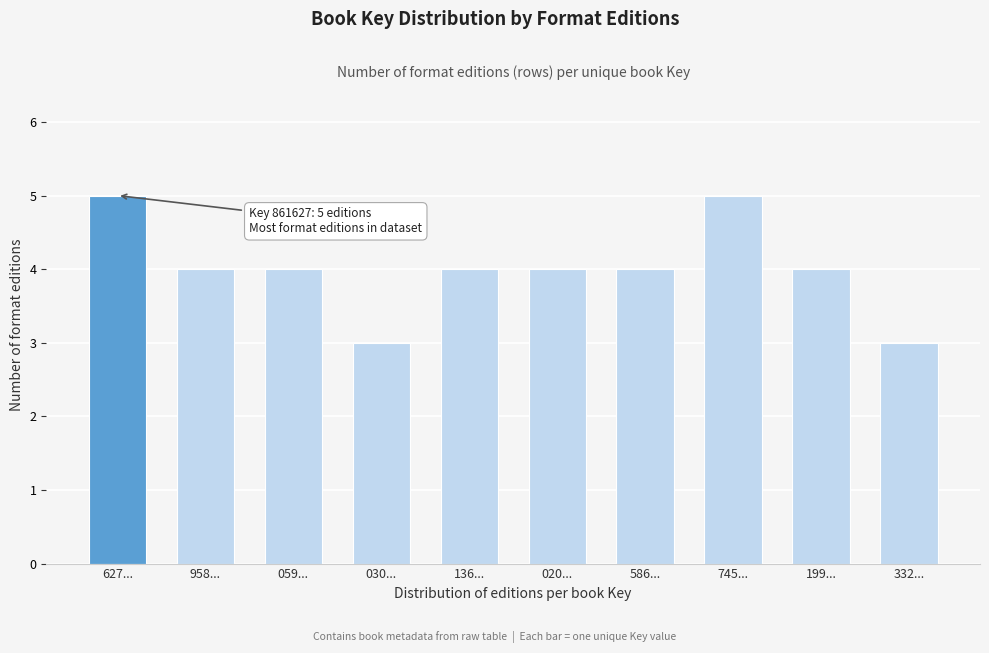

Reading right to left, what are all the values shown in this chart?

332...=3	199...=4	745...=5	586...=4	020...=4	136...=4	030...=3	059...=4	958...=4	627...=5